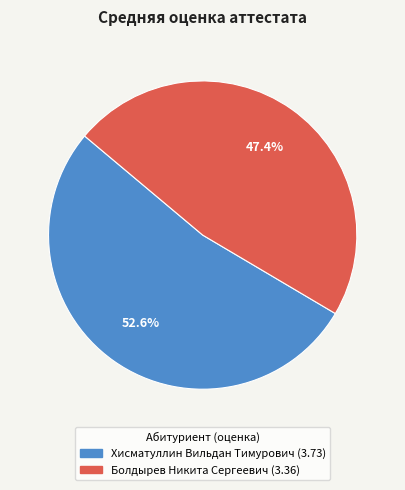

What percentage is the Болдырев Никита Сергеевич slice, to the nearest percent?

47%